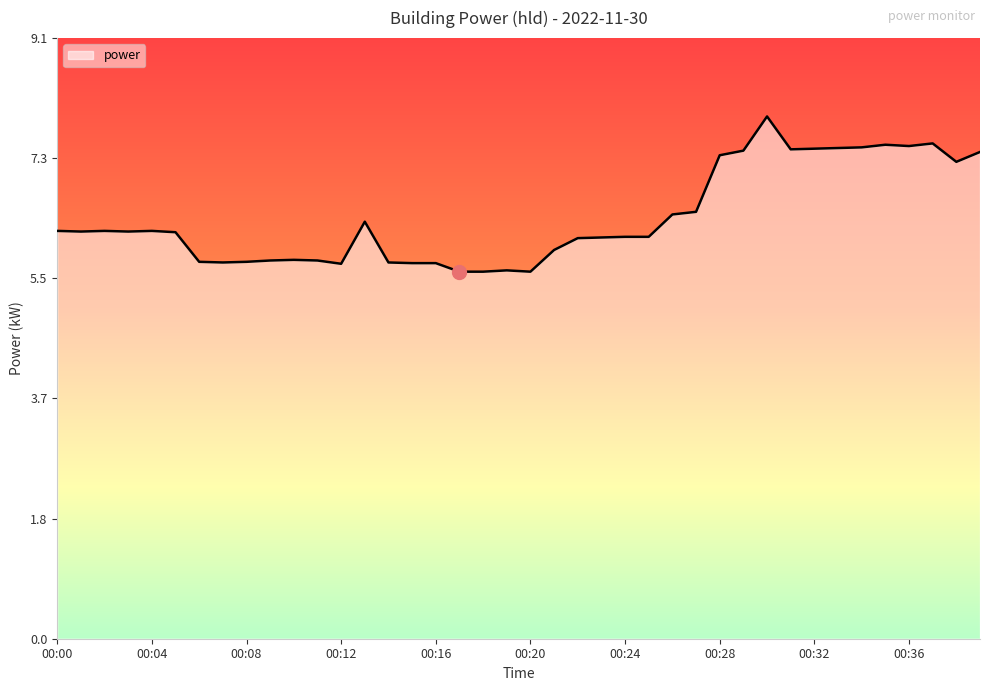

What is the smallest value displayed?

5.6